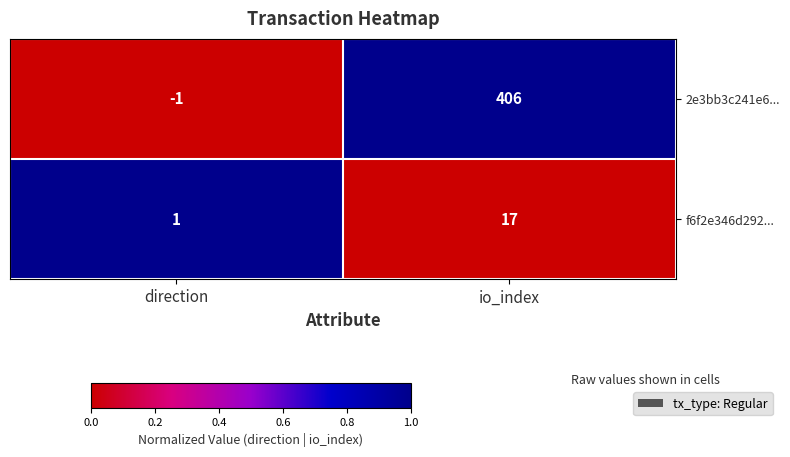

What is the difference between the highest and lowest values at io_index?

389